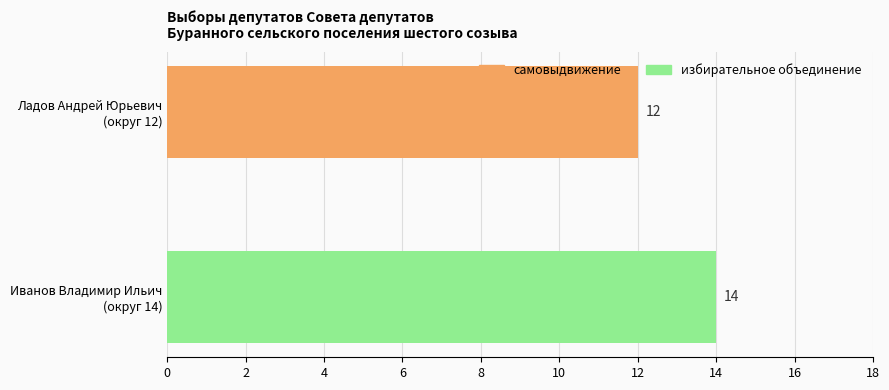

Is it true that Округ equals 3 at Ладов Андрей Юрьевич?

False